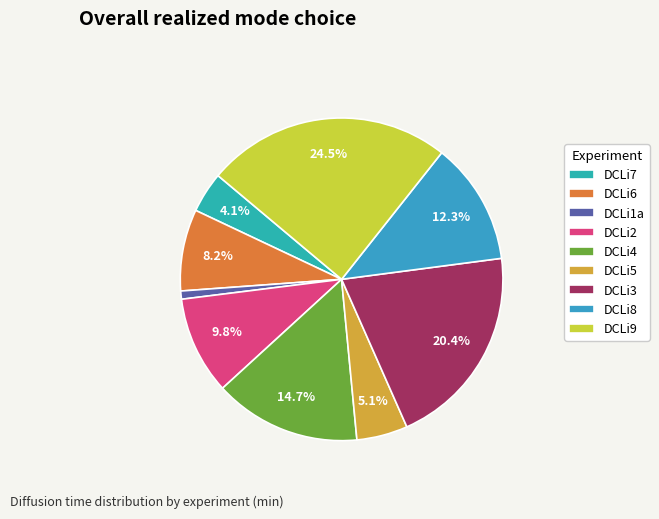

The DCLi2 slice represents 10% of the pie. True or false?

True